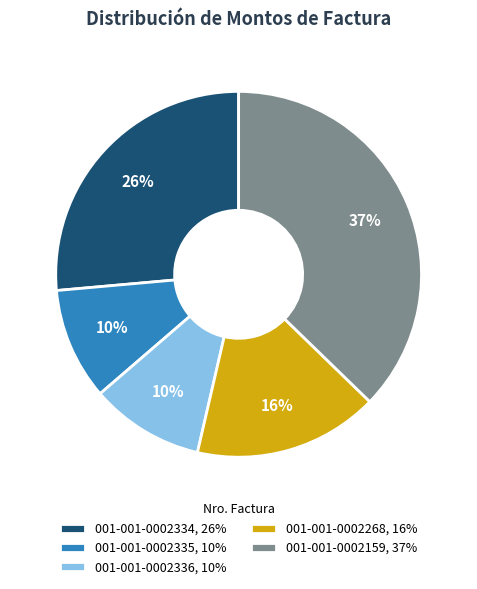

To the nearest percent, what is the difference between the largest and smallest slice percentages?

27%